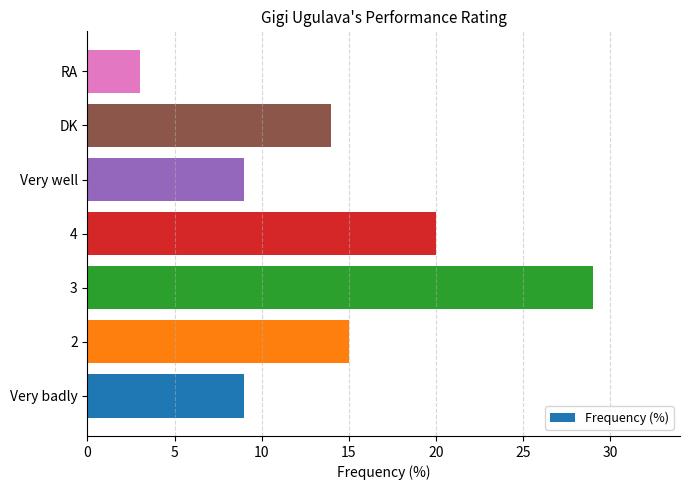

Reading top to bottom, what are all the values shown in this chart?

RA=3	DK=14	Very well=9	4=20	3=29	2=15	Very badly=9